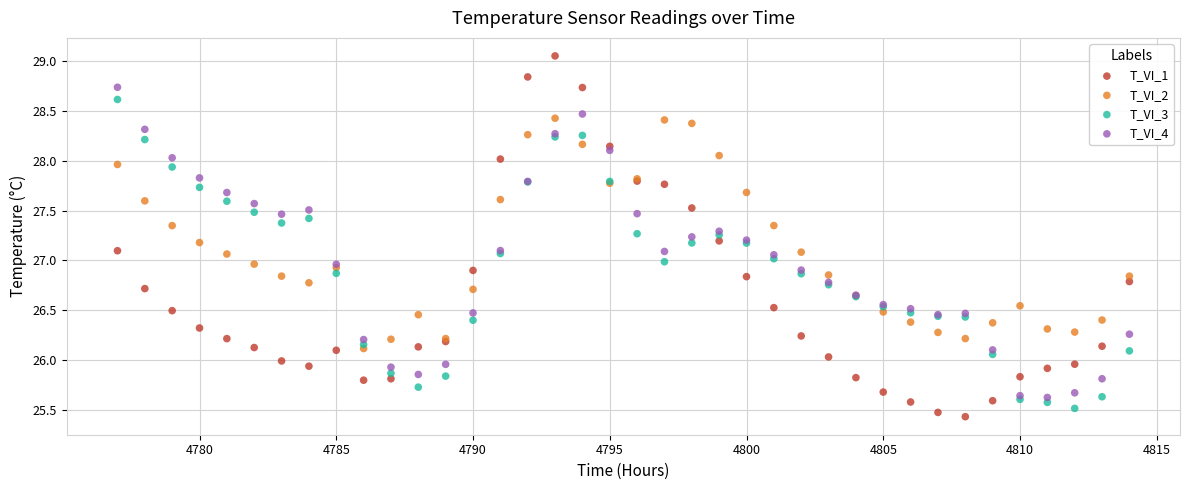

Which series has the widest spread of Y values?

T_VI_1